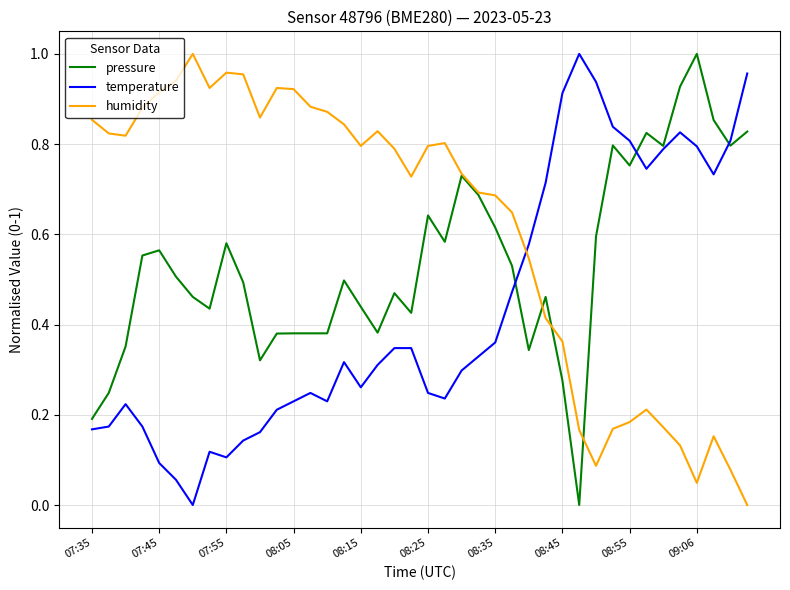

Which series has the largest total across all categories?

humidity